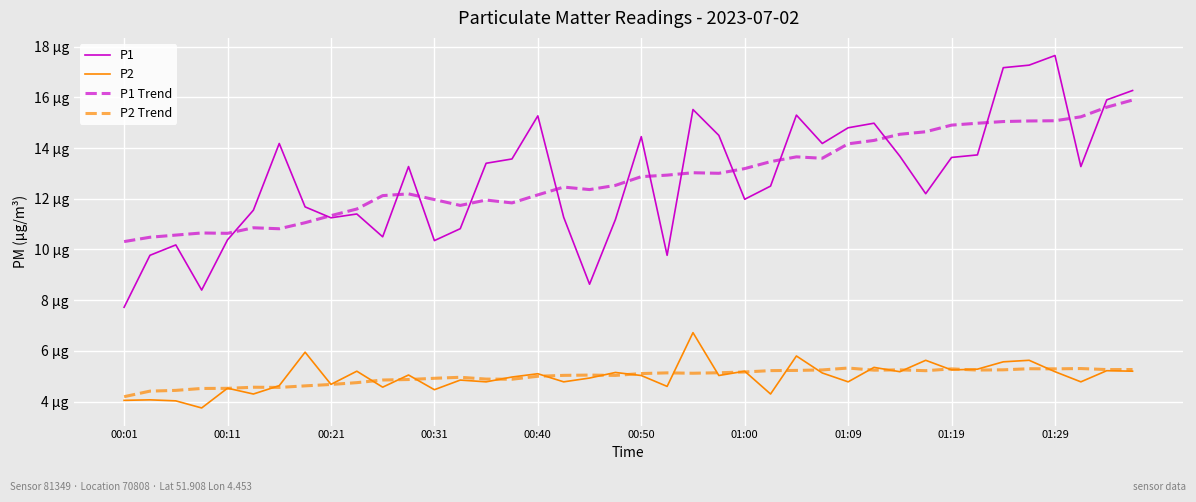

What are all the series names shown in the legend?

P1, P2, P1 Trend, P2 Trend